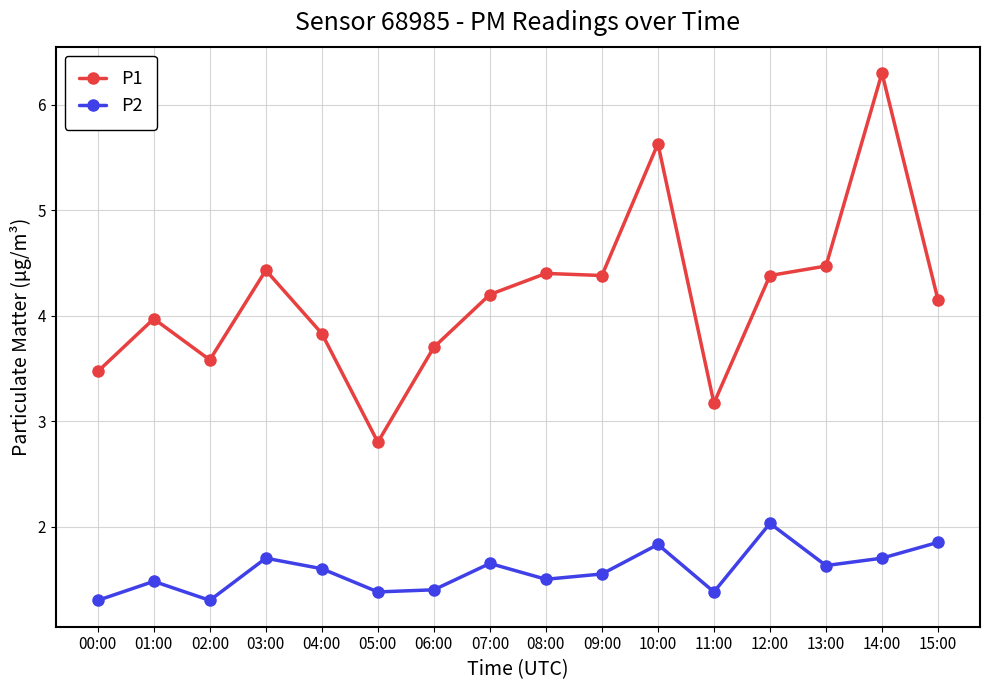

Is this an area chart (filled region under the line)?

No